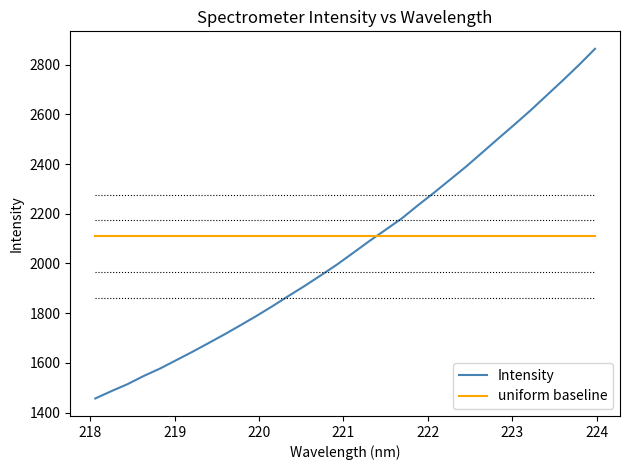

What is the smallest value displayed?

1457.0